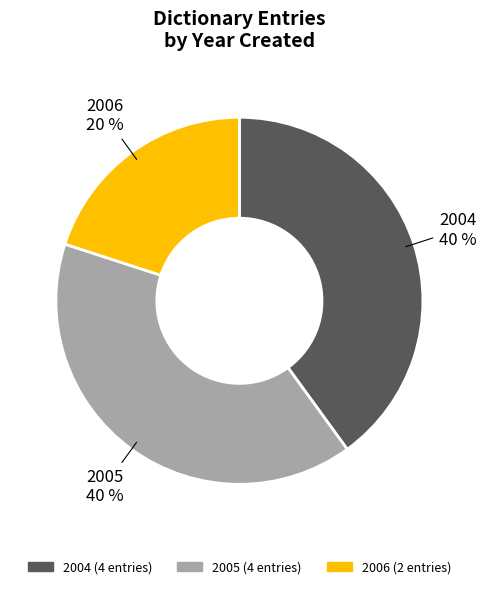

To the nearest percent, what is the average slice percentage?

33%